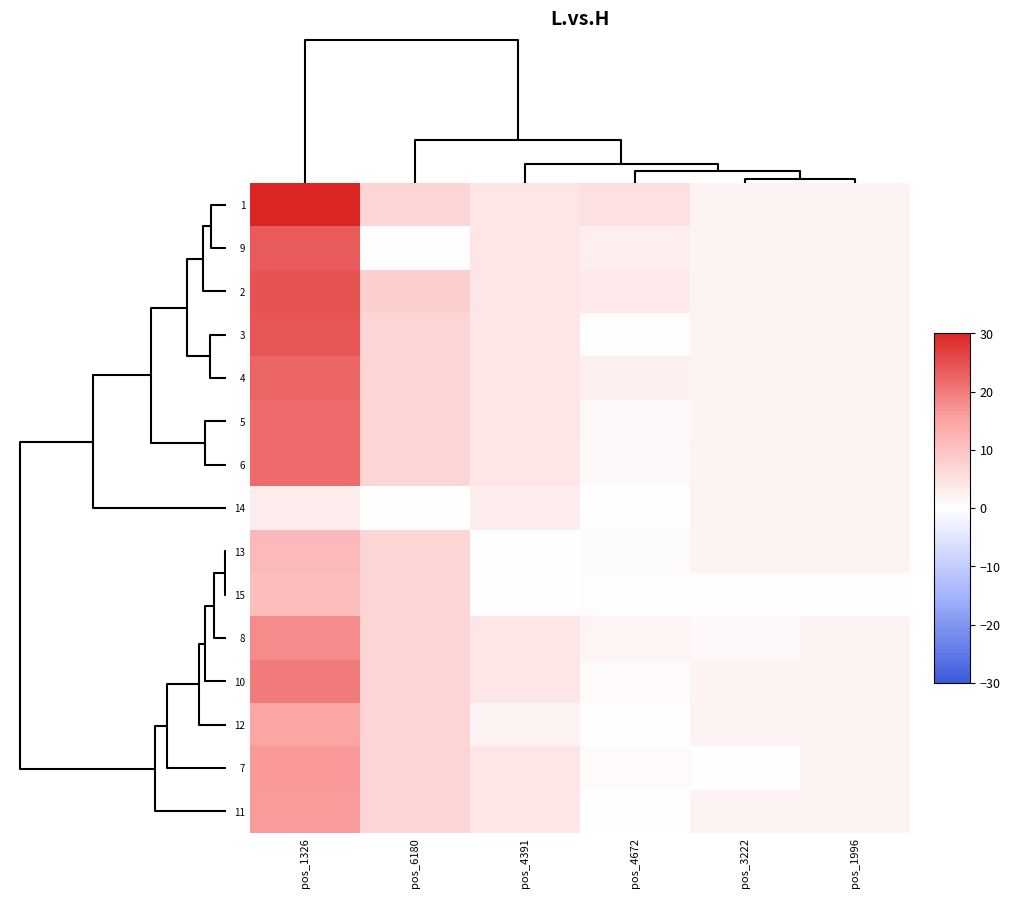

Rank the series by their maximum value, from highest to lowest.

1, 2, 3, 9, 4, 6, 5, 10, 8, 7, 11, 12, 13, 15, 14